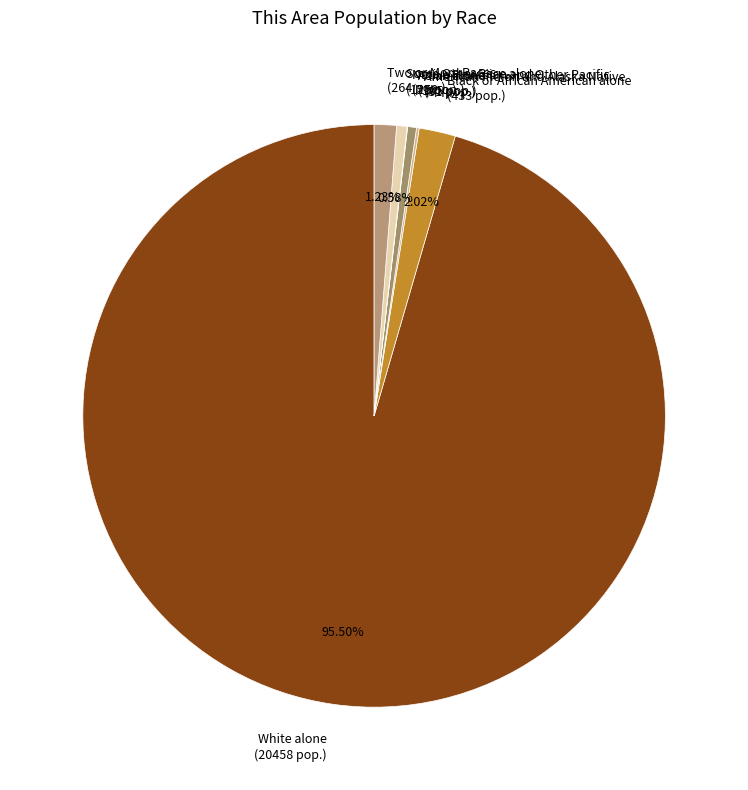

To the nearest percent, what is the combined percentage of Asian alone and Black or African American alone?

3%